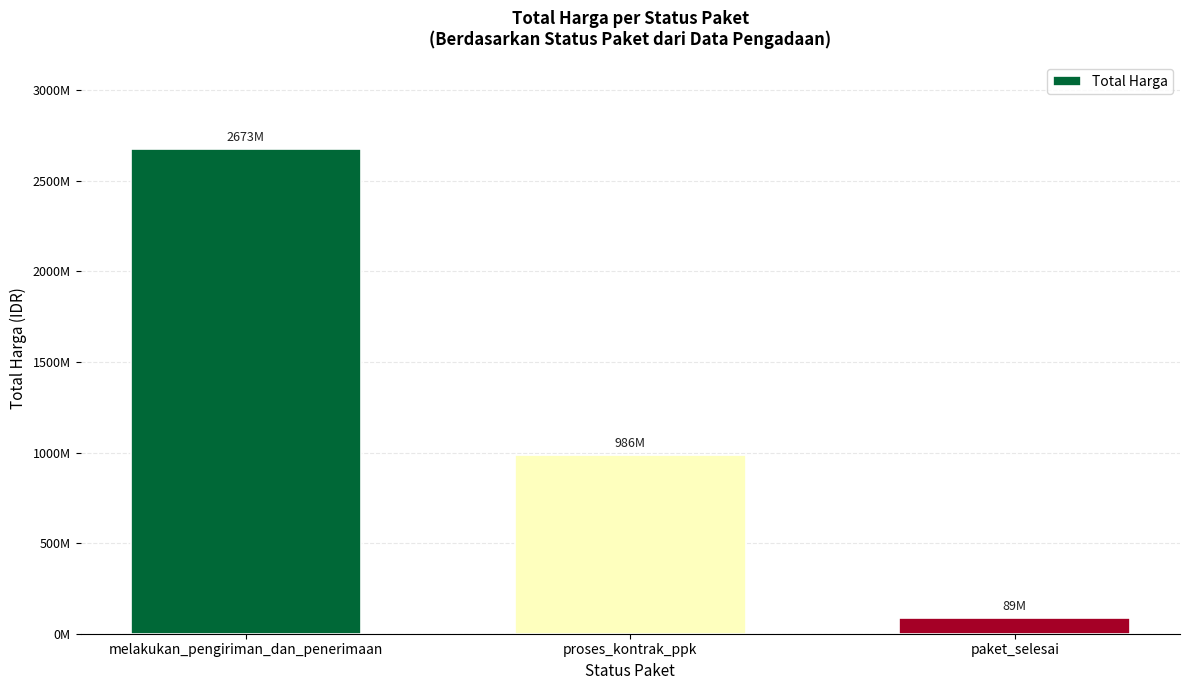

List the labels in order of value, largest first.

melakukan_pengiriman_dan_penerimaan, proses_kontrak_ppk, paket_selesai